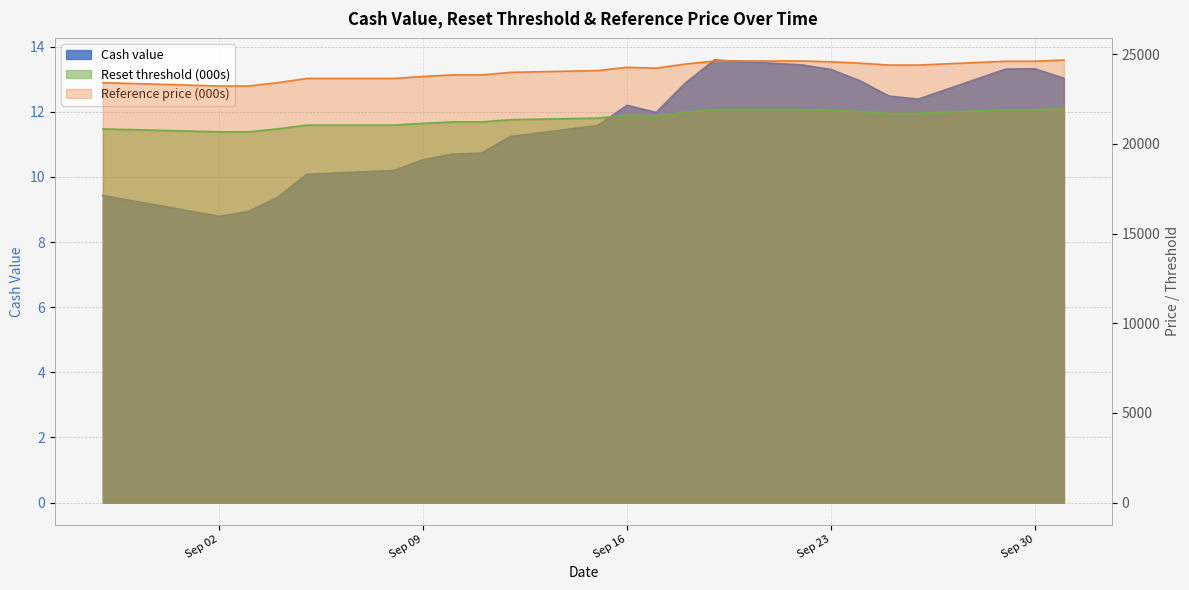

Which has a higher value, Sep 16 or Sep 23?

Sep 23